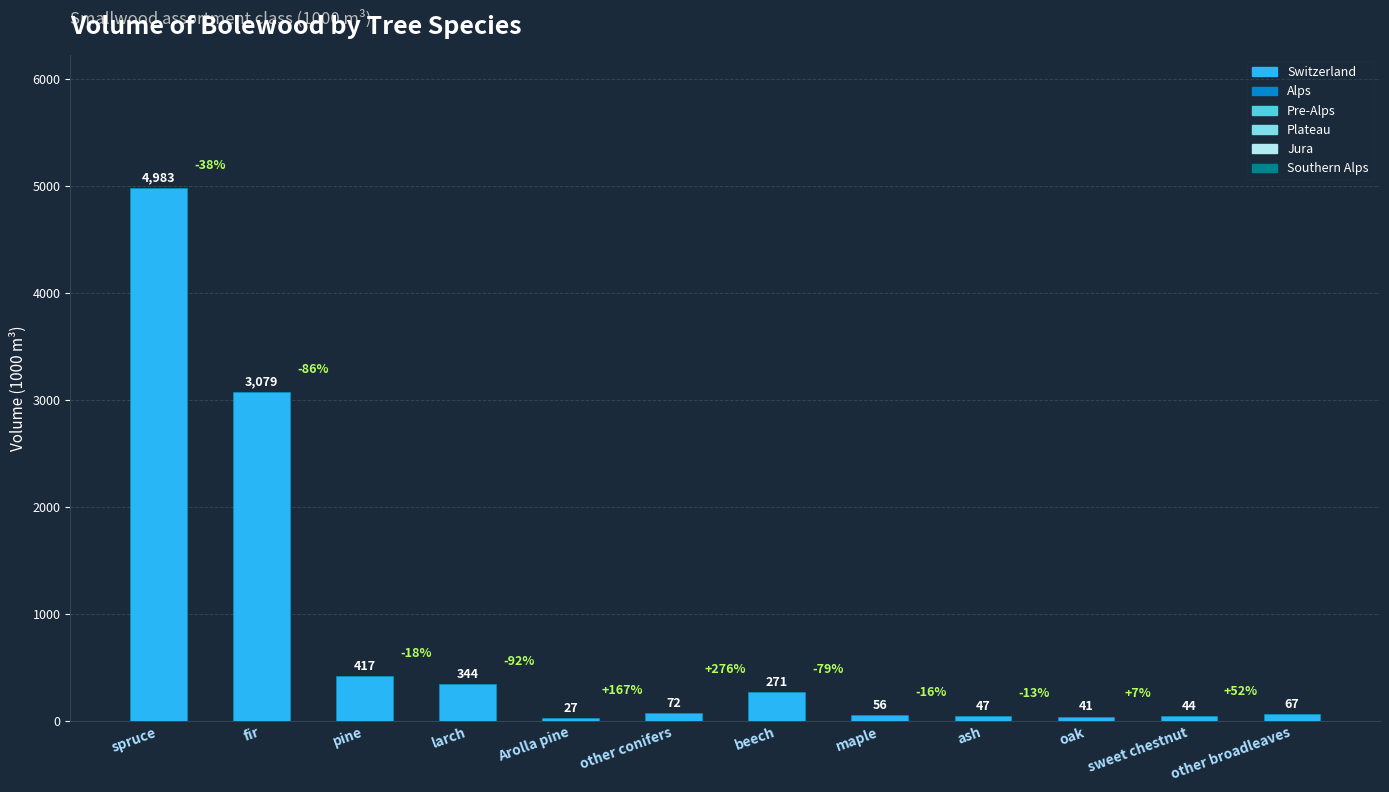

What is the average value?

787